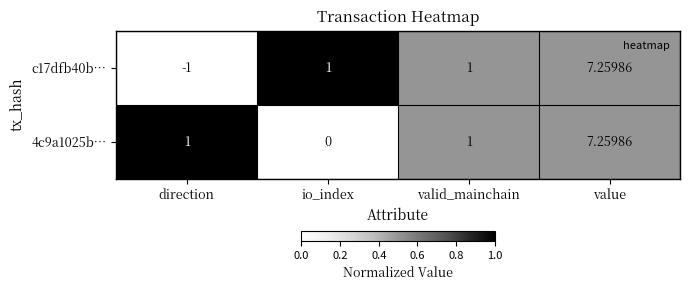

How many data points in 4c9a1025b… are less than 1?

1